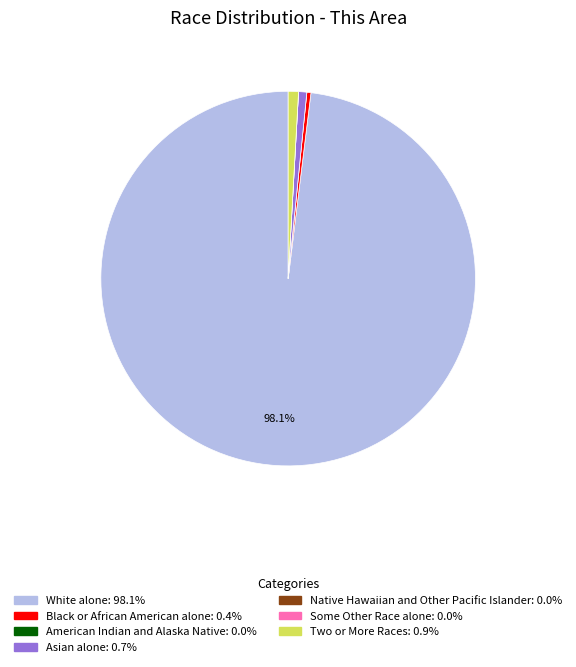

Which slice is the largest?

White alone